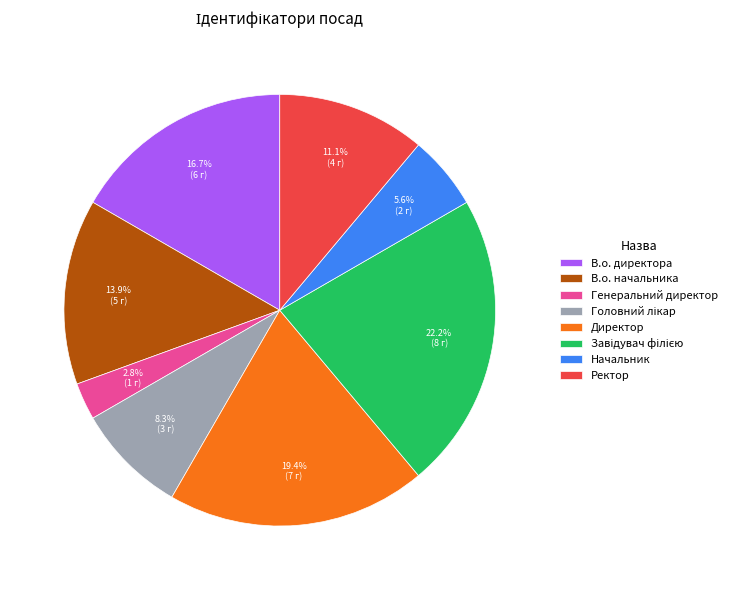

How much of the chart is everything except Директор?

80.6%